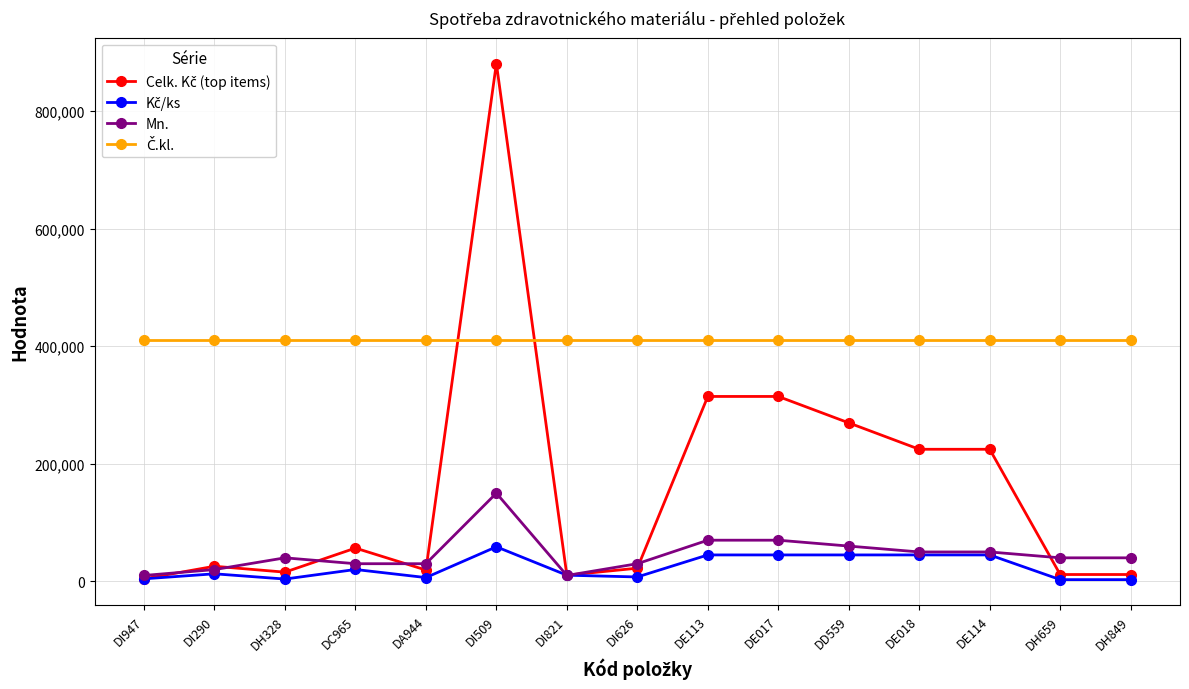

What is the spread (max minus min) of values at DI509?

822108.6